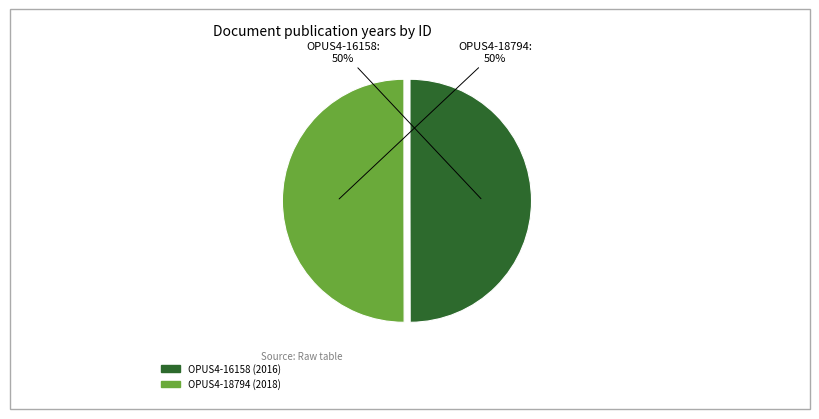

To the nearest percent, what is the combined percentage of OPUS4-16158 and OPUS4-18794?

100%